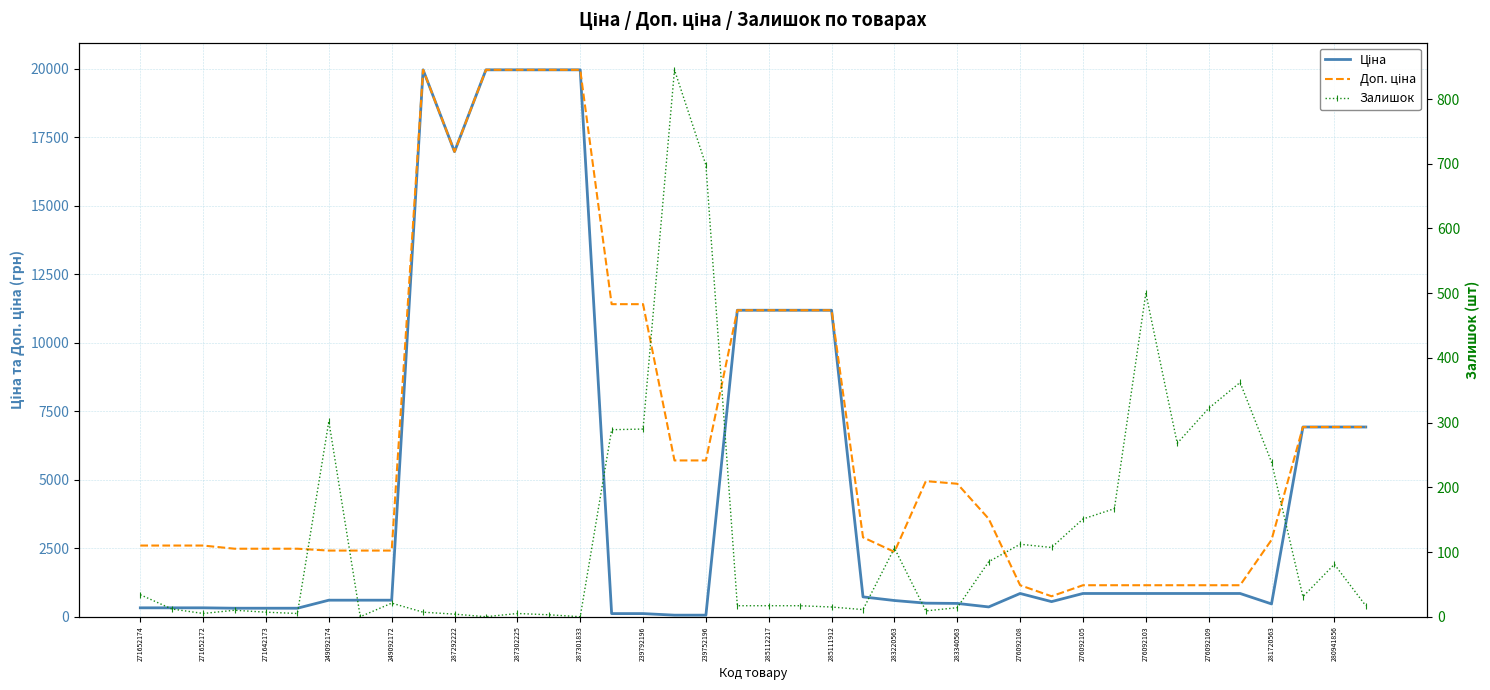

Which series changed the most between 271652172 and 21?

Ціна